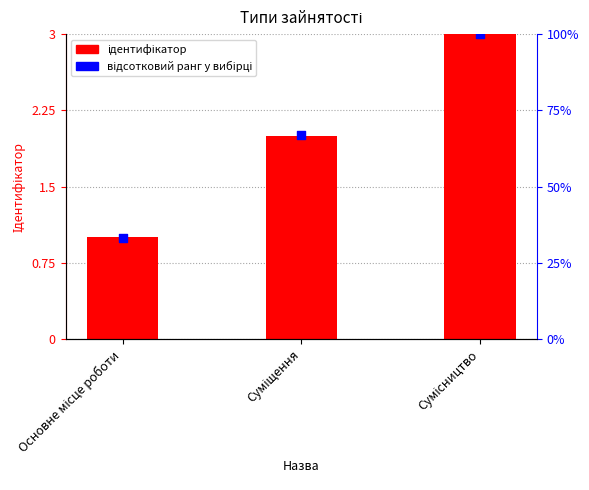

Which series has the largest Y range (max minus min)?

відсотковий ранг у вибірці